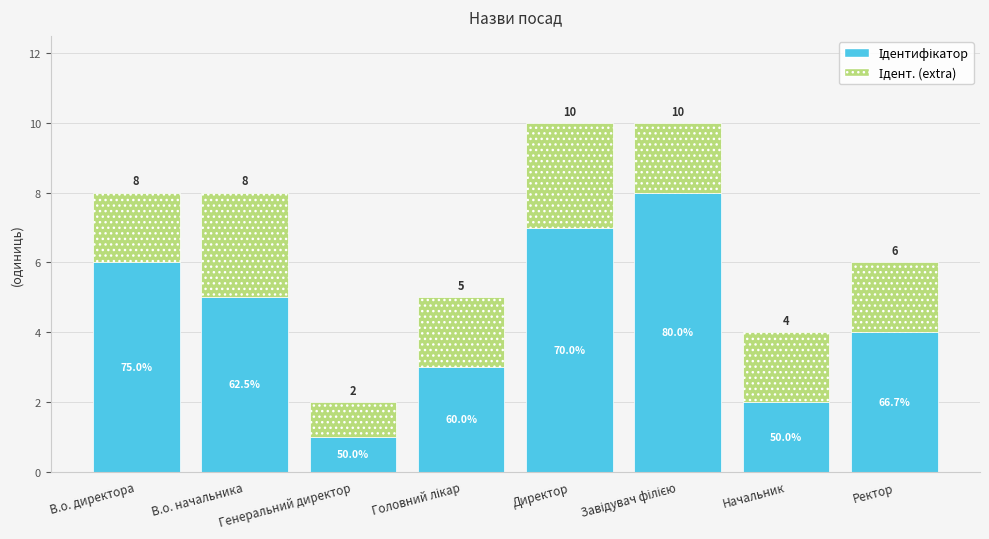

What is the approximate value of Ідент. (extra) at Головний лікар?

2